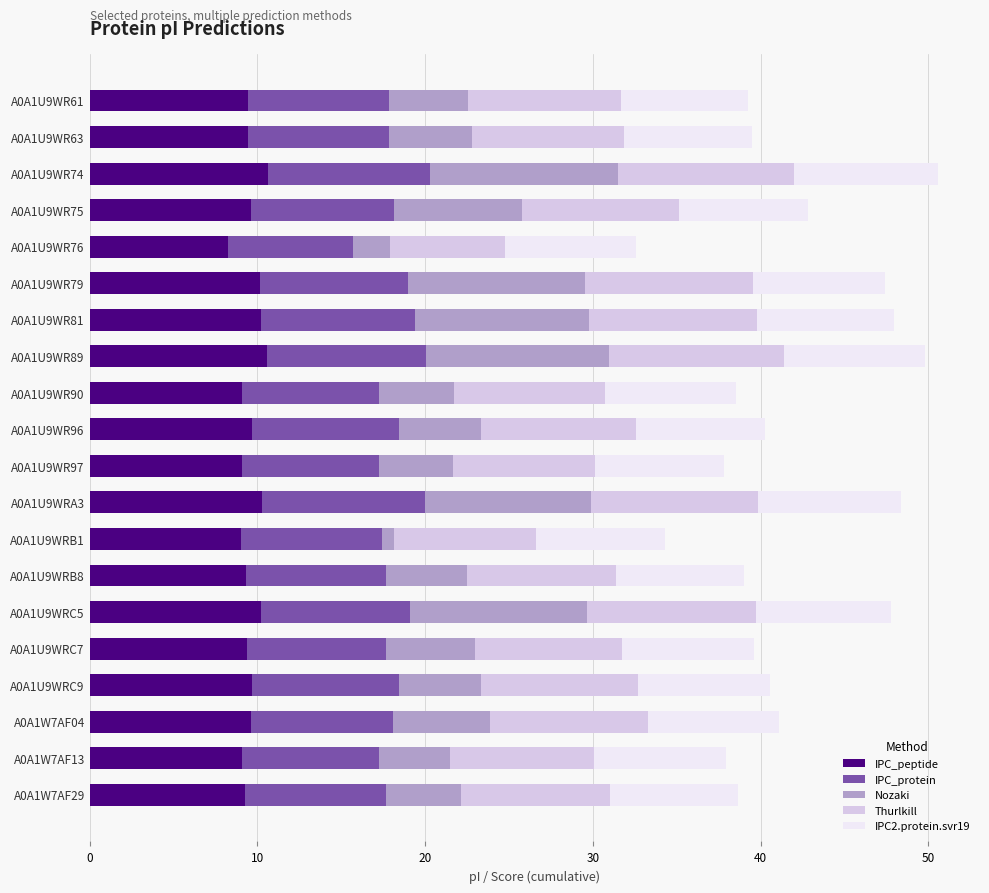

What is the total value across all series at A0A1U9WR90?

38.5